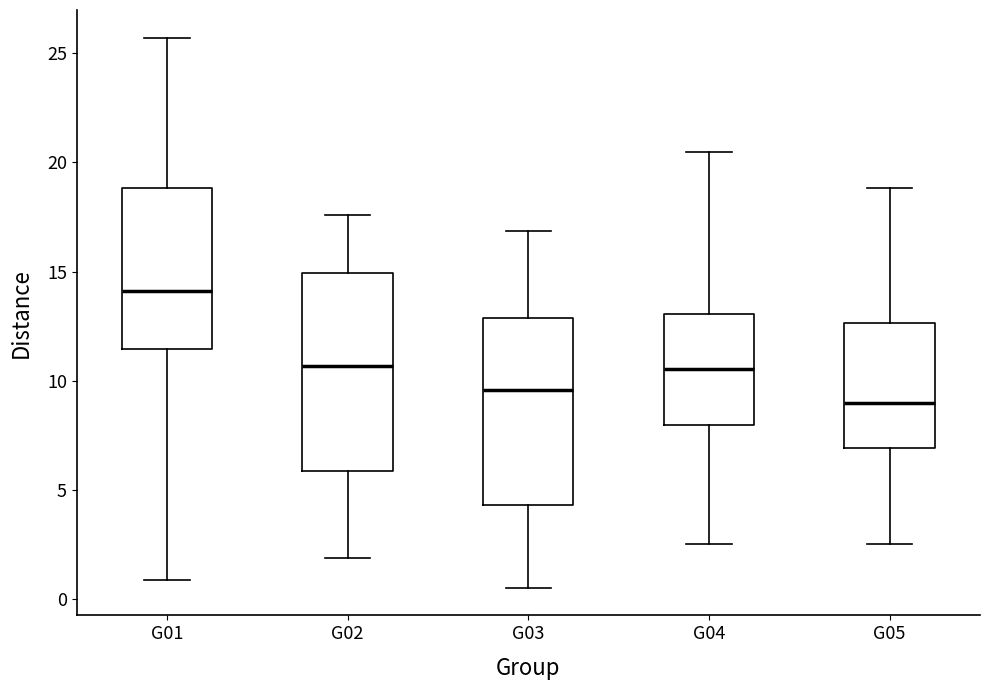

Reading left to right, read every box against the y-axis: the position of its median line, the range the box covers, and the ends of its whiskers. The values are not printed on the chart, so give them approximately, as read against the axis.

G01: median 14.0, box 11.5 to 19.0, whiskers 1.0 to 25.5
G02: median 10.5, box 6.0 to 15.0, whiskers 2.0 to 17.5
G03: median 9.5, box 4.5 to 13.0, whiskers 0.5 to 17.0
G04: median 10.5, box 8.0 to 13.0, whiskers 2.5 to 20.5
G05: median 9.0, box 7.0 to 12.5, whiskers 2.5 to 19.0